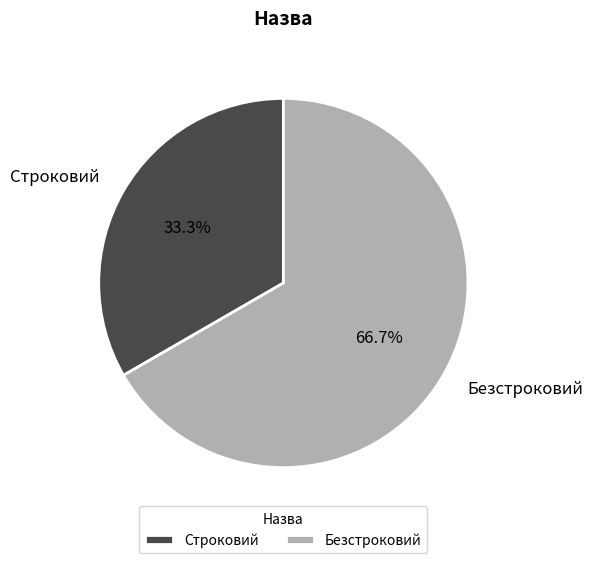

Approximately how many times larger is the value at Строковий compared to Безстроковий?

0.5